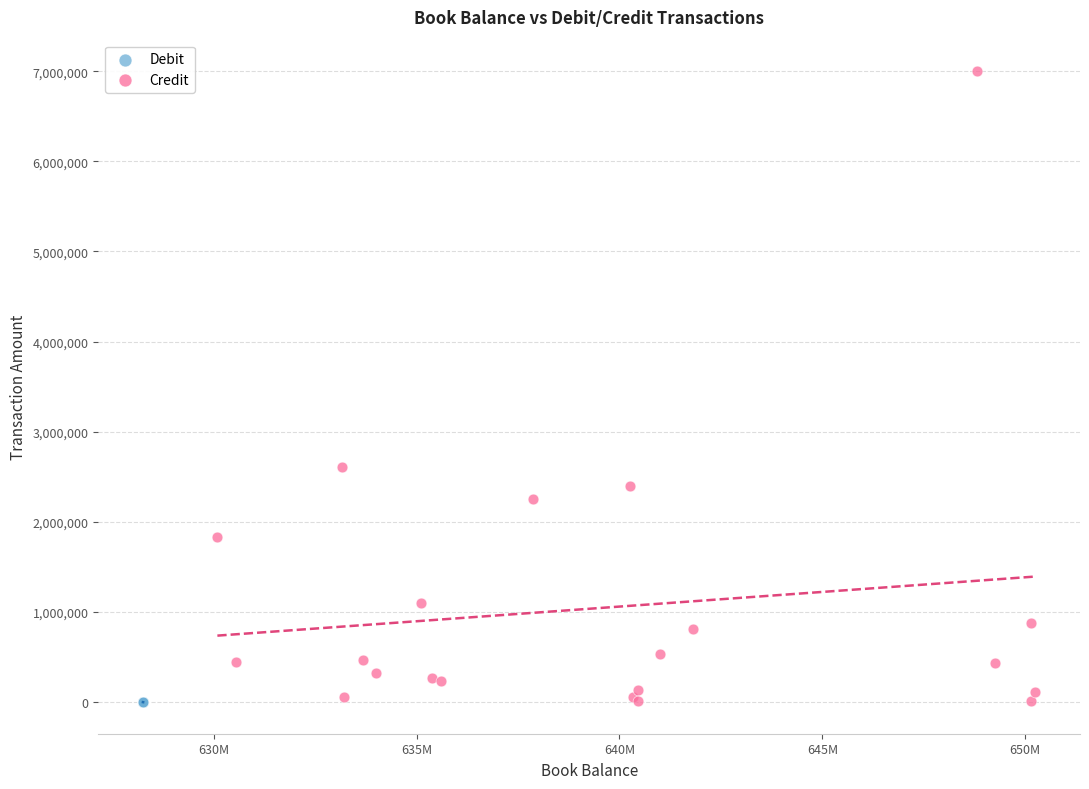

Which series contains the highest Y value?

Credit